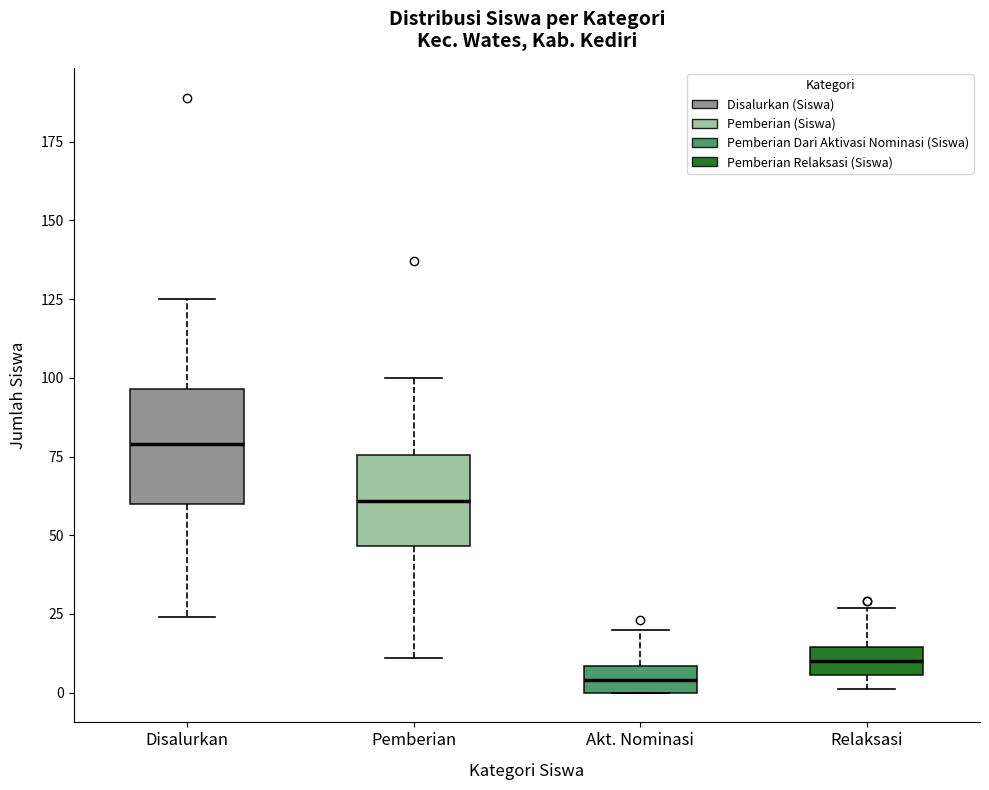

Comparing the boxes themselves (not the whiskers), which one is the tallest?

Disalurkan